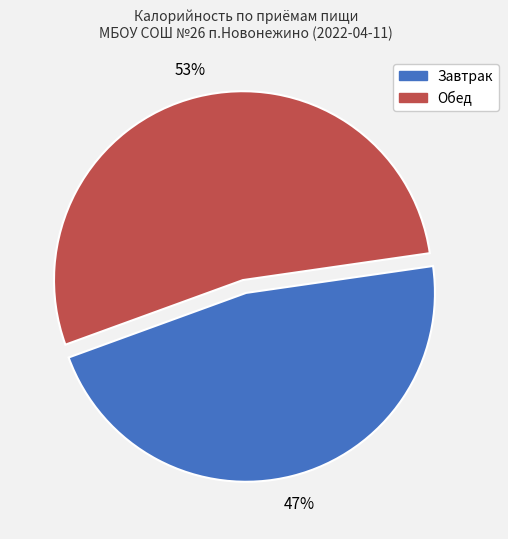

The Завтрак slice represents 61% of the pie. True or false?

False